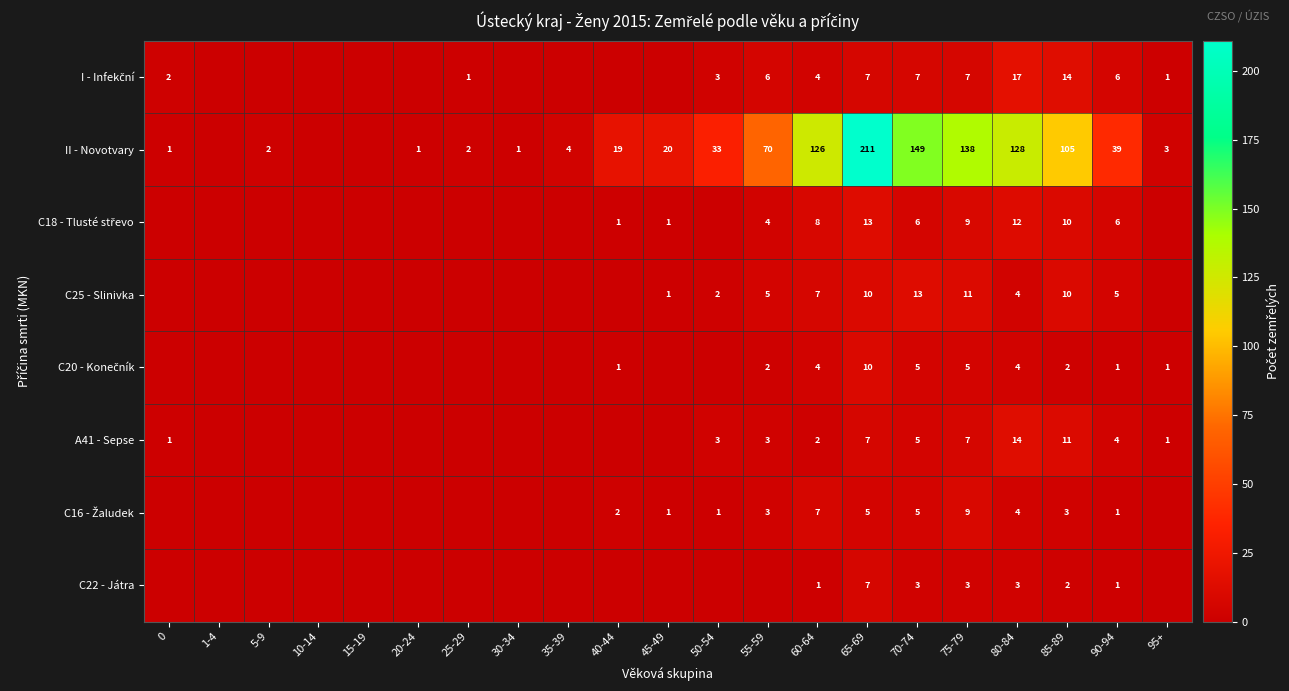

What is the spread (max minus min) of values at 75-79?

135